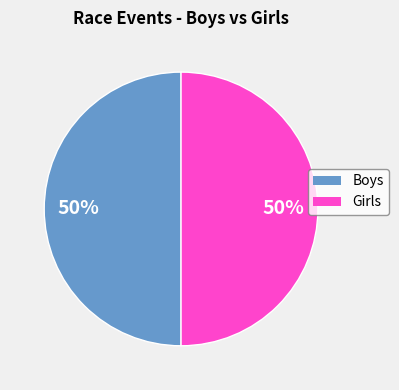

Count the number of slices in the pie.

2